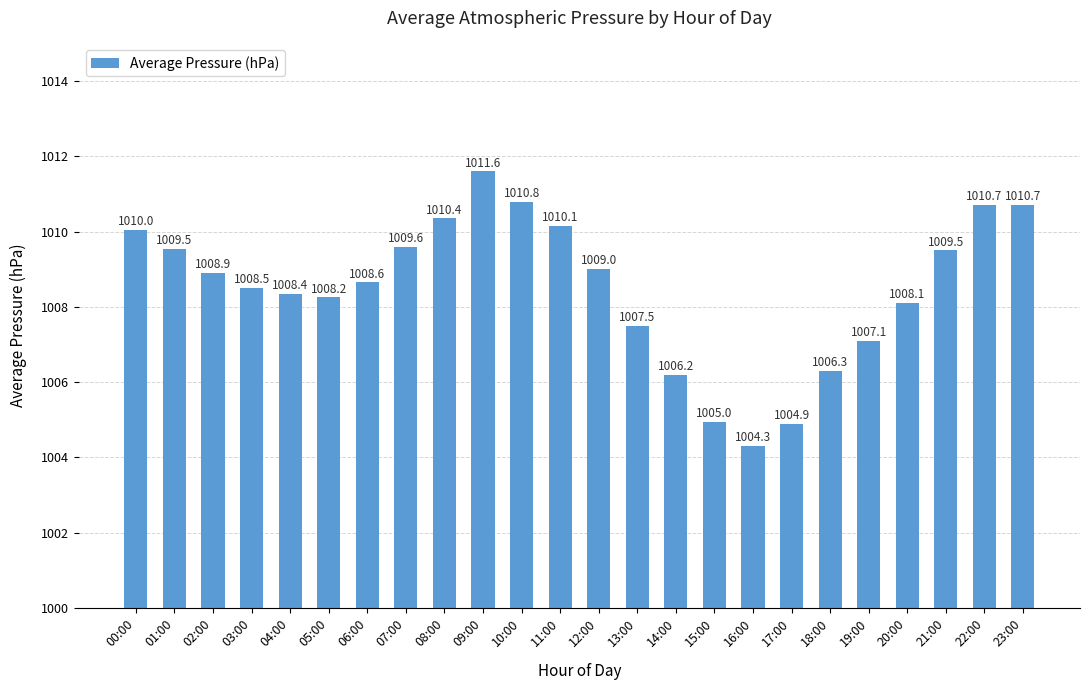

At which label is the value closest to 1007?

19:00